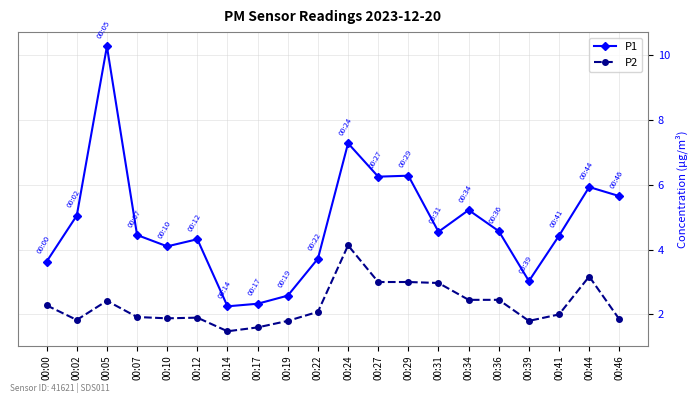

True or false: P1 has more than 2 points higher than both neighbors.

True